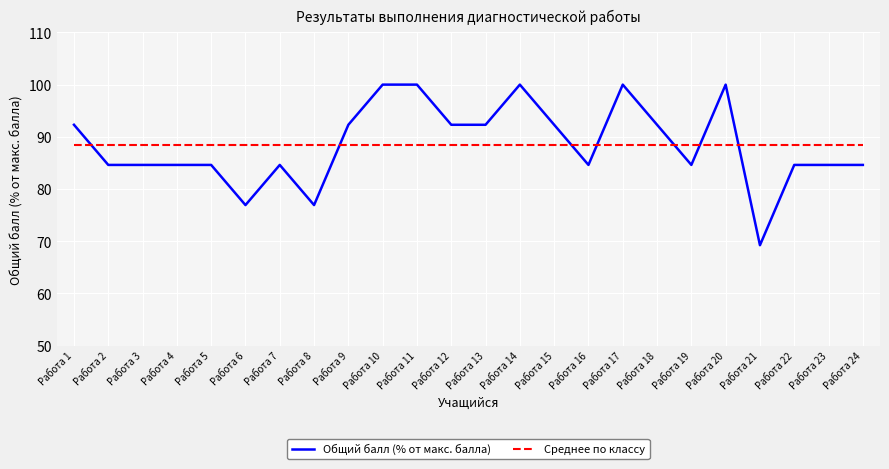

Is it true that Общий балл (% от макс. балла) equals 132.2 at Работа 8?

False